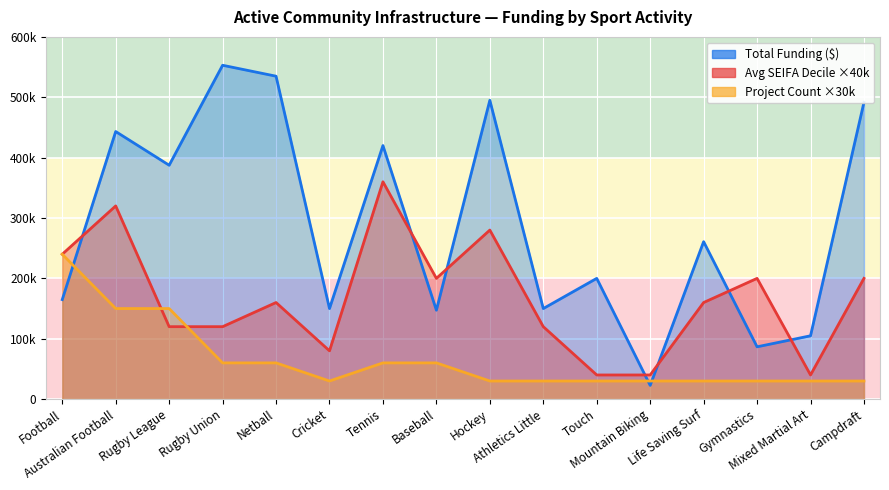

True or false: Count of Projects has a value of 60000 at Netball.

True